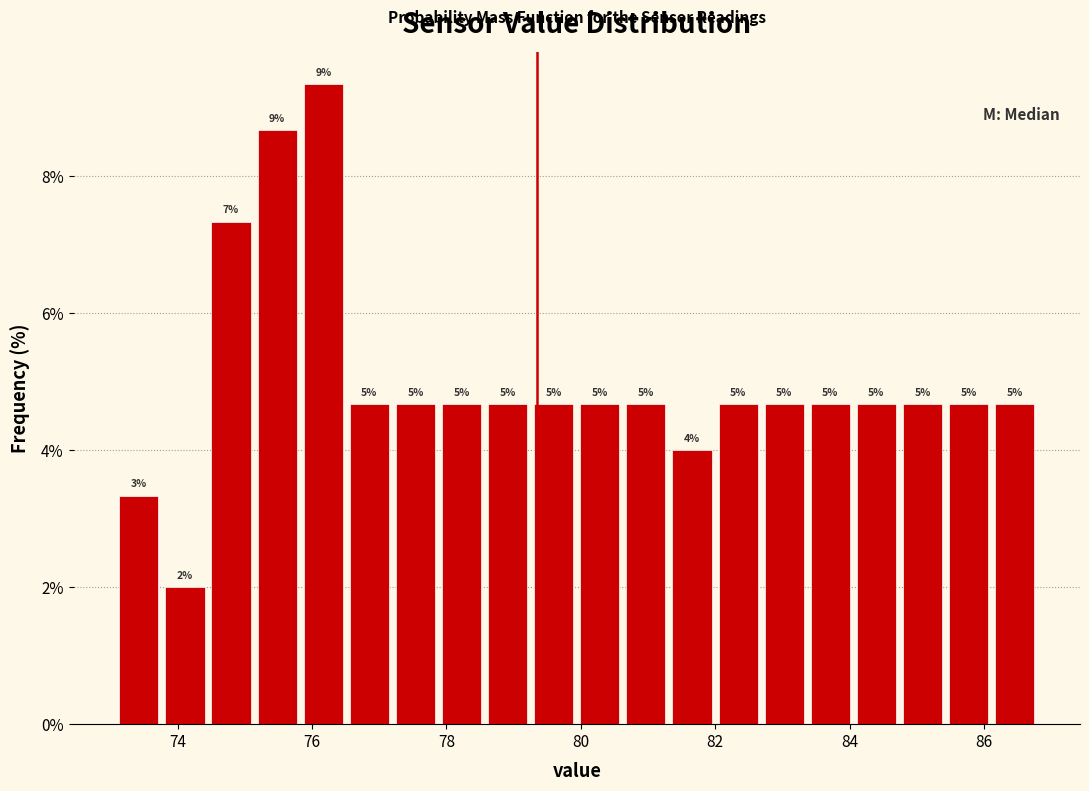

Around what value on the x-axis is the tallest bar? Give the approximate position of its centre, as read against the axis.

76.2